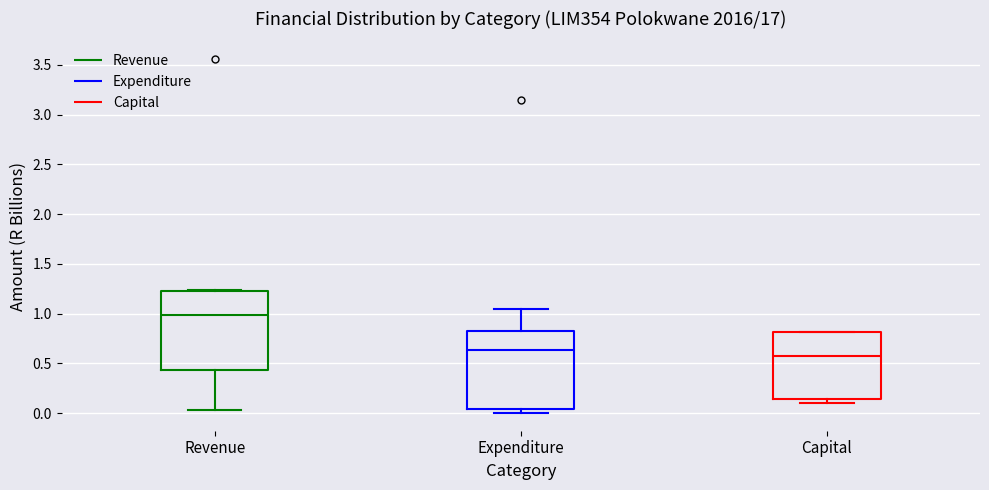

Which box's median line is the lowest?

Capital